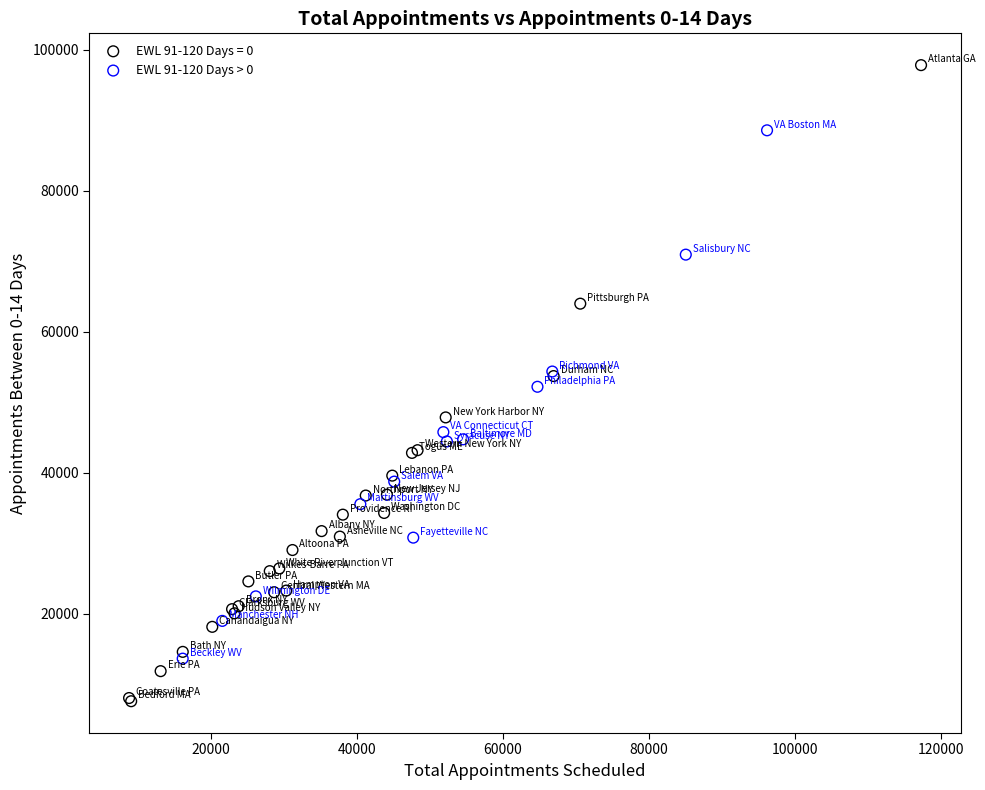

Which series has the widest spread of Y values?

EWL 91-120 Days = 0